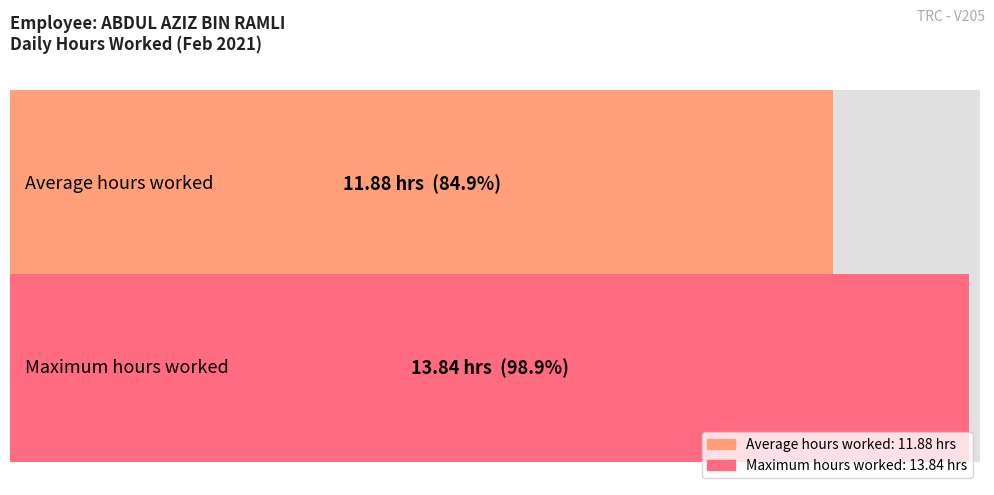

Are the bars horizontal?

Yes